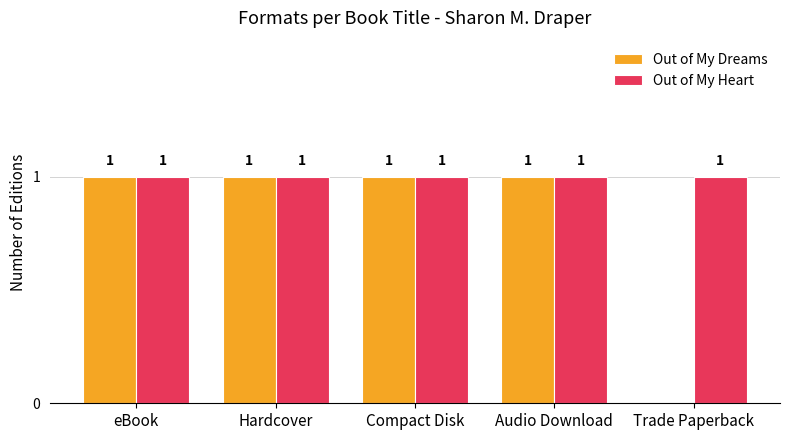

Which series changed the most between Hardcover and Trade Paperback?

Out of My Dreams